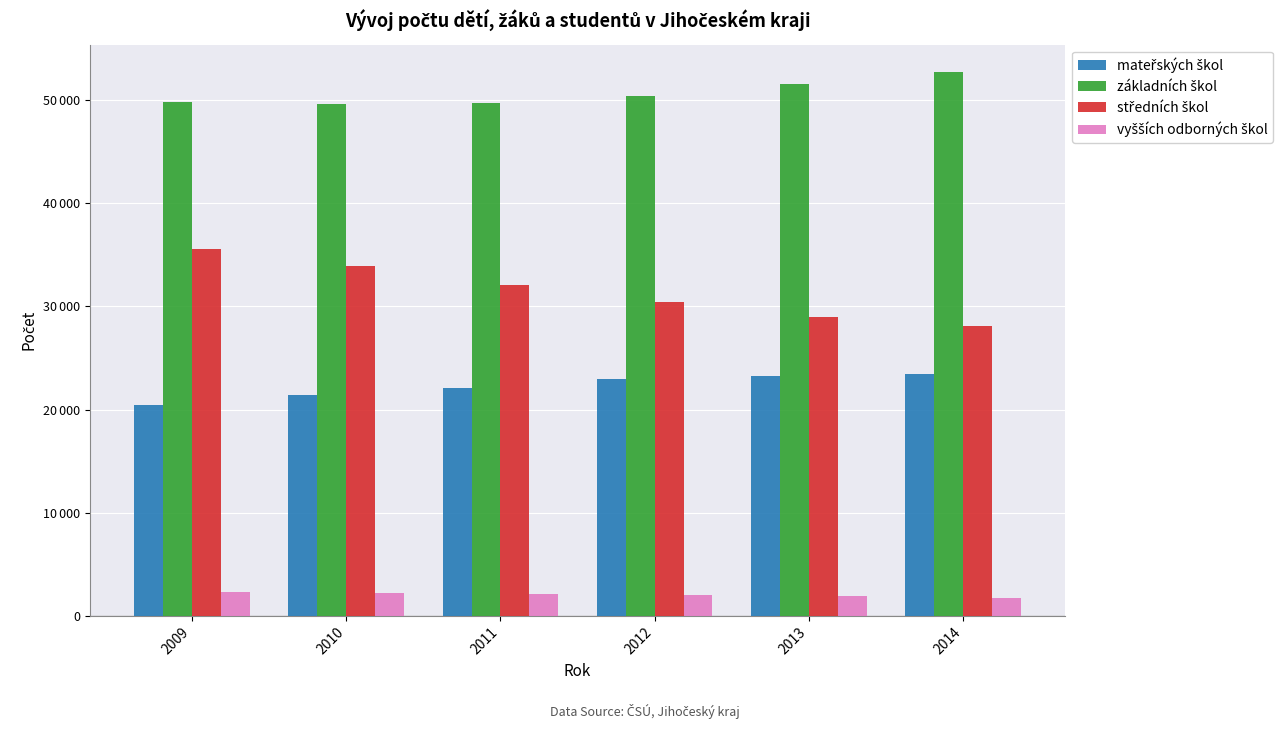

Are the bars grouped side by side (vs. stacked)?

Yes